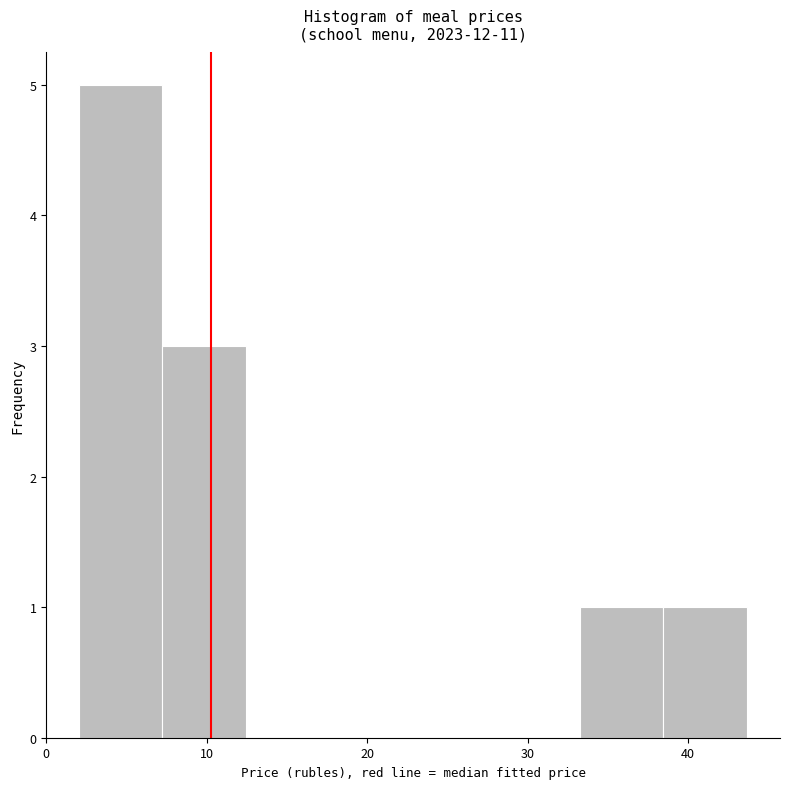

Reading left to right, transcribe this chart: for each bar, give the range it covers on the x-axis and its height. Neither the bar edges nor the heights are printed on the chart, so give them approximately, as read against the axes.

2 to 7: 5
7 to 12: 3
12 to 18: 0
18 to 23: 0
23 to 28: 0
28 to 33: 0
33 to 38: 1
38 to 44: 1